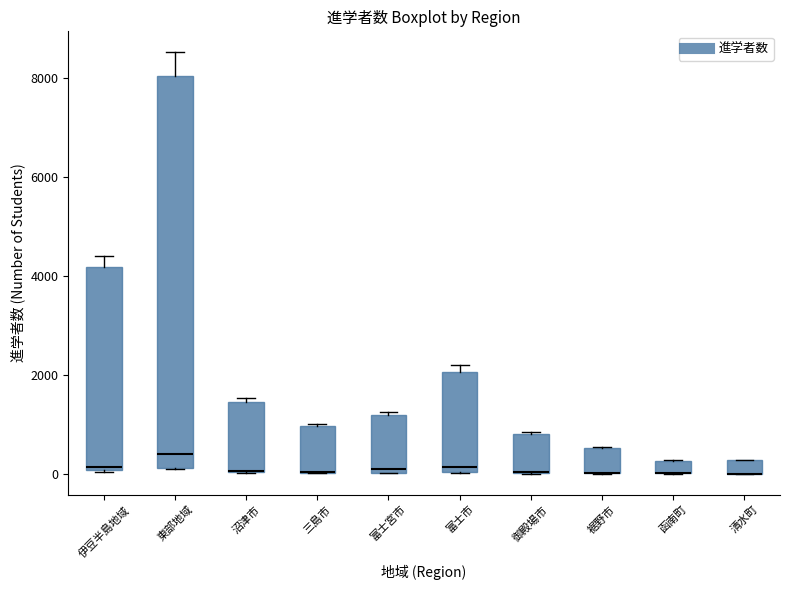

Which box is the tallest, from its lower edge to its upper edge?

東部地域